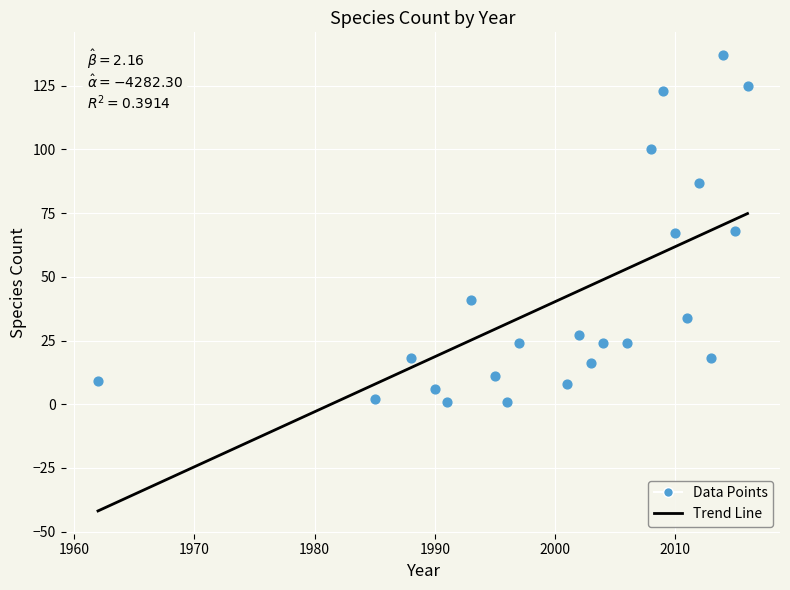

What is the range of Y values (max minus min)?

136